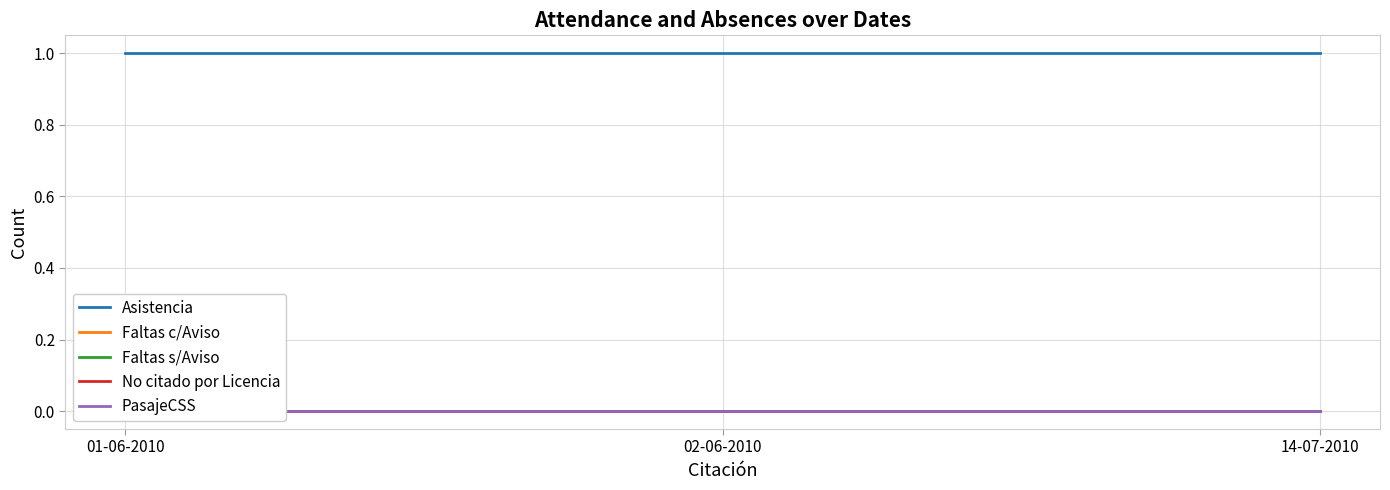

Is it true that PasajeCSS equals 0 at 14-07-2010?

True